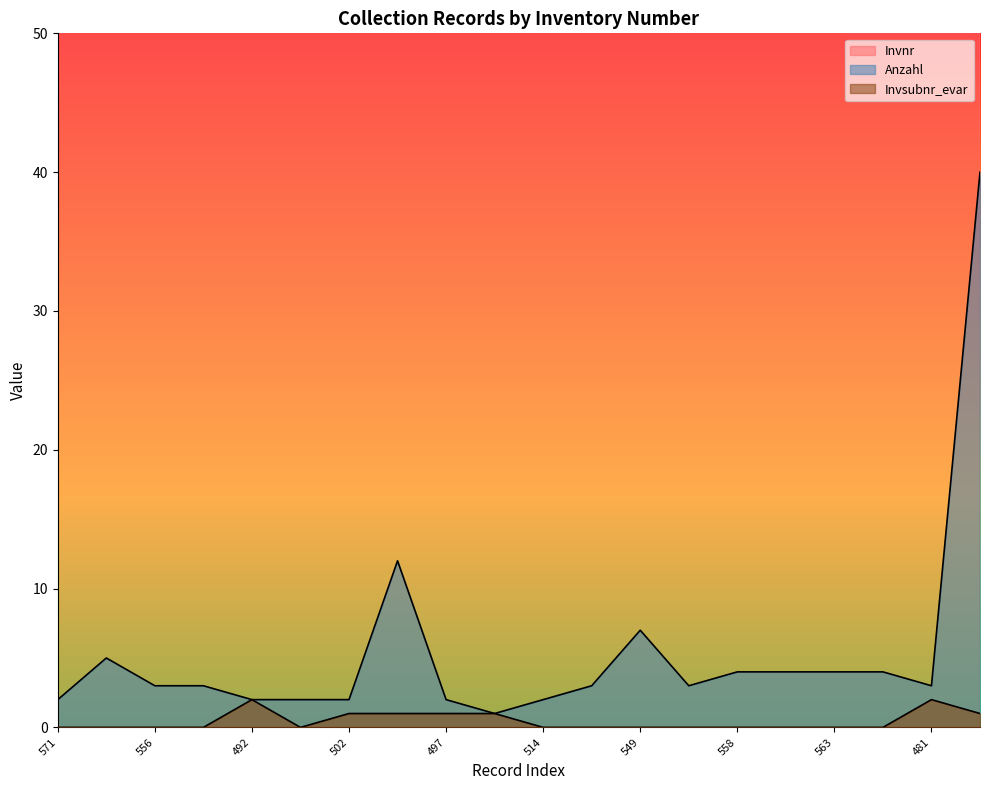

What are all the series names shown in the legend?

Invnr, Anzahl, Invsubnr_evar